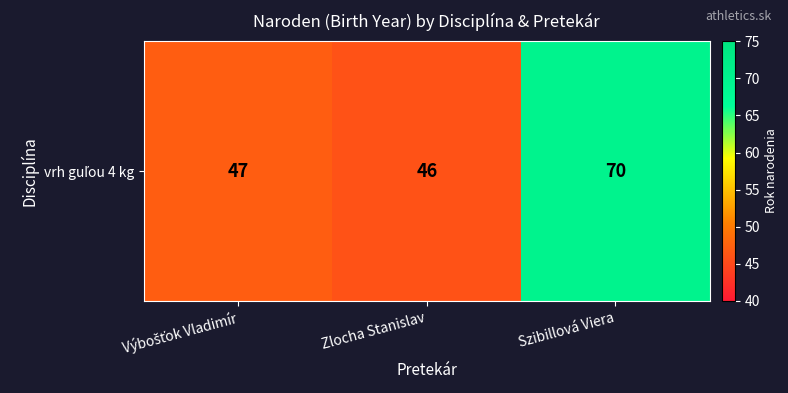

Where is the data nearest to the value 58?

Výbošťok Vladimír